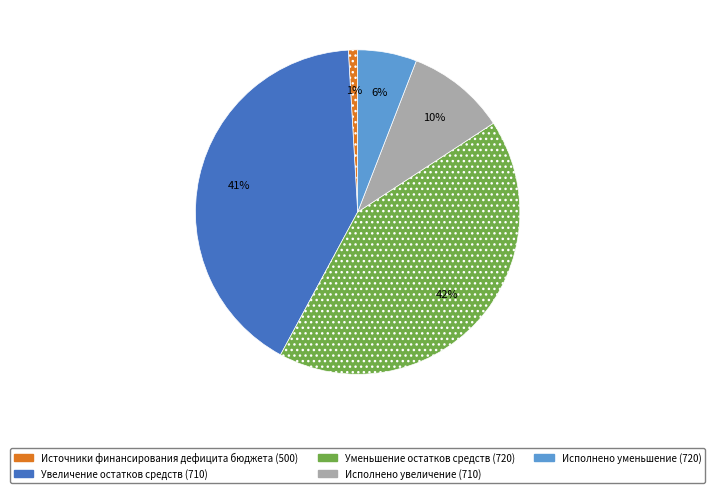

How many slices are in this pie chart?

5